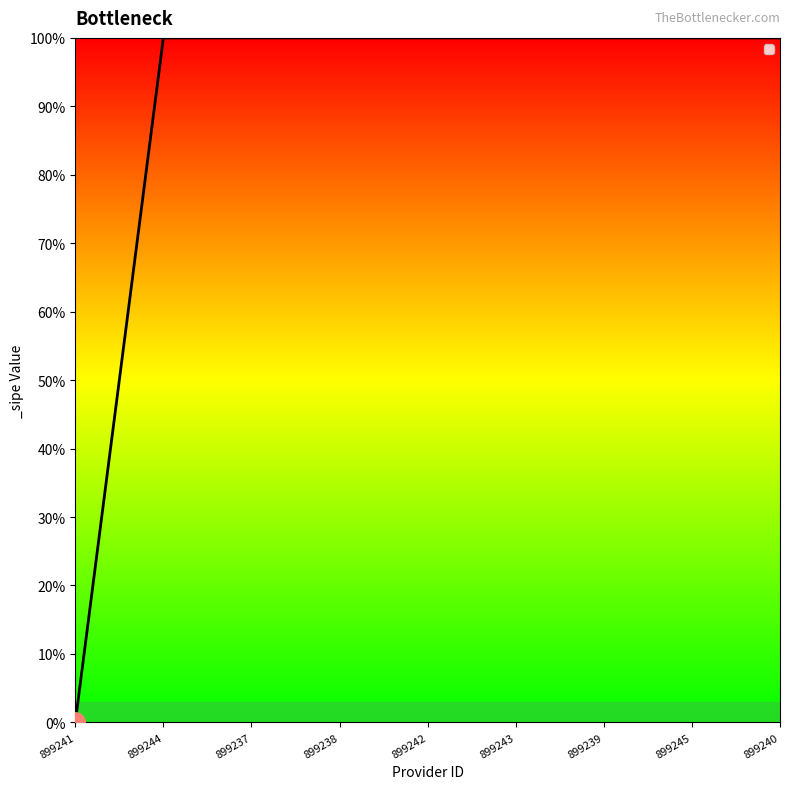

List the labels in order of value, smallest first.

899241, 899244, 899237, 899238, 899242, 899243, 899239, 899245, 899240